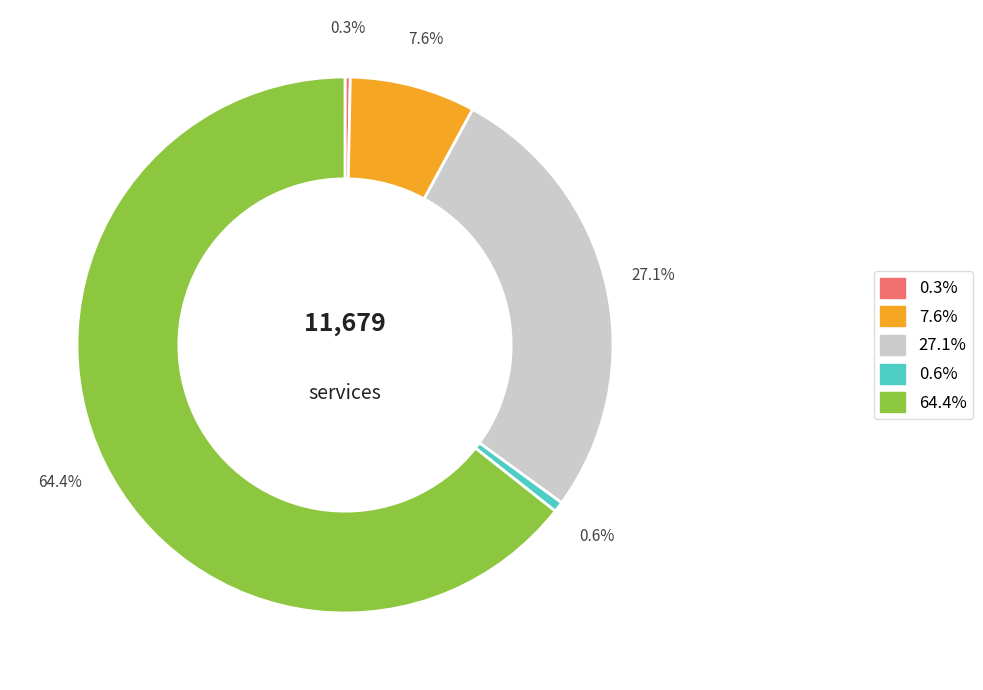

How many slices are in this pie chart?

5